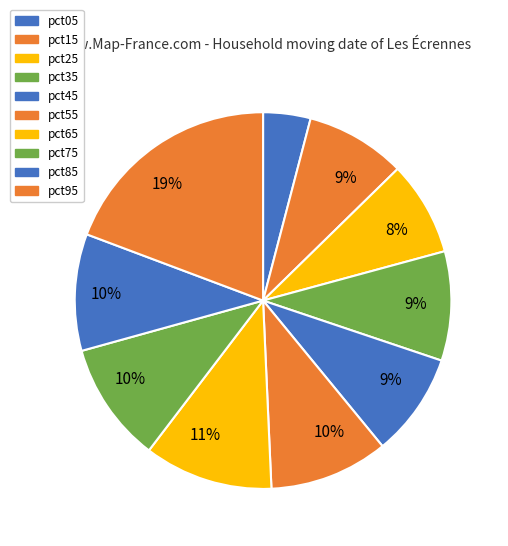

Is there any slice that represents more than half of the pie?

No